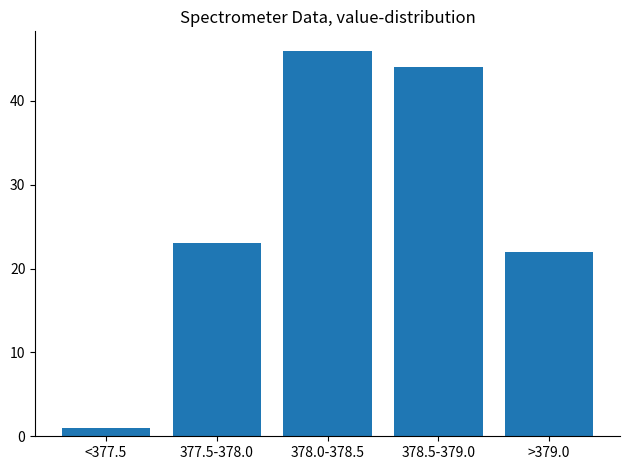

Reading left to right, what are all the values shown in this chart?

<377.5=1	377.5-378.0=23	378.0-378.5=46	378.5-379.0=44	>379.0=22